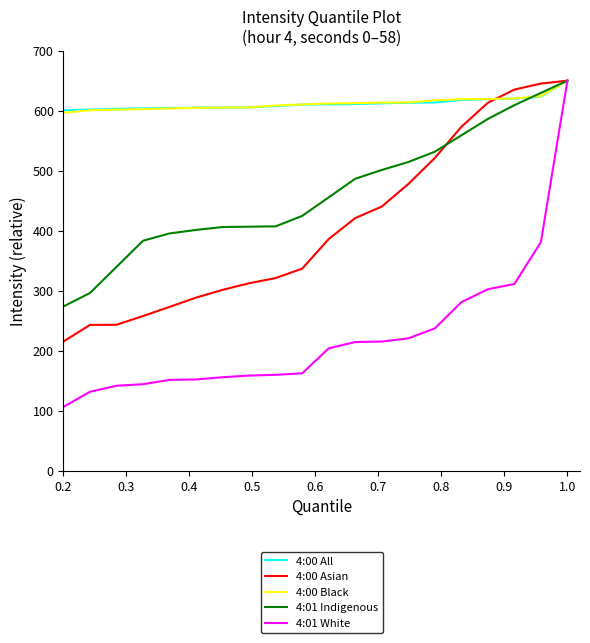

What is the lowest value of the 4:00 Black series?

596.5